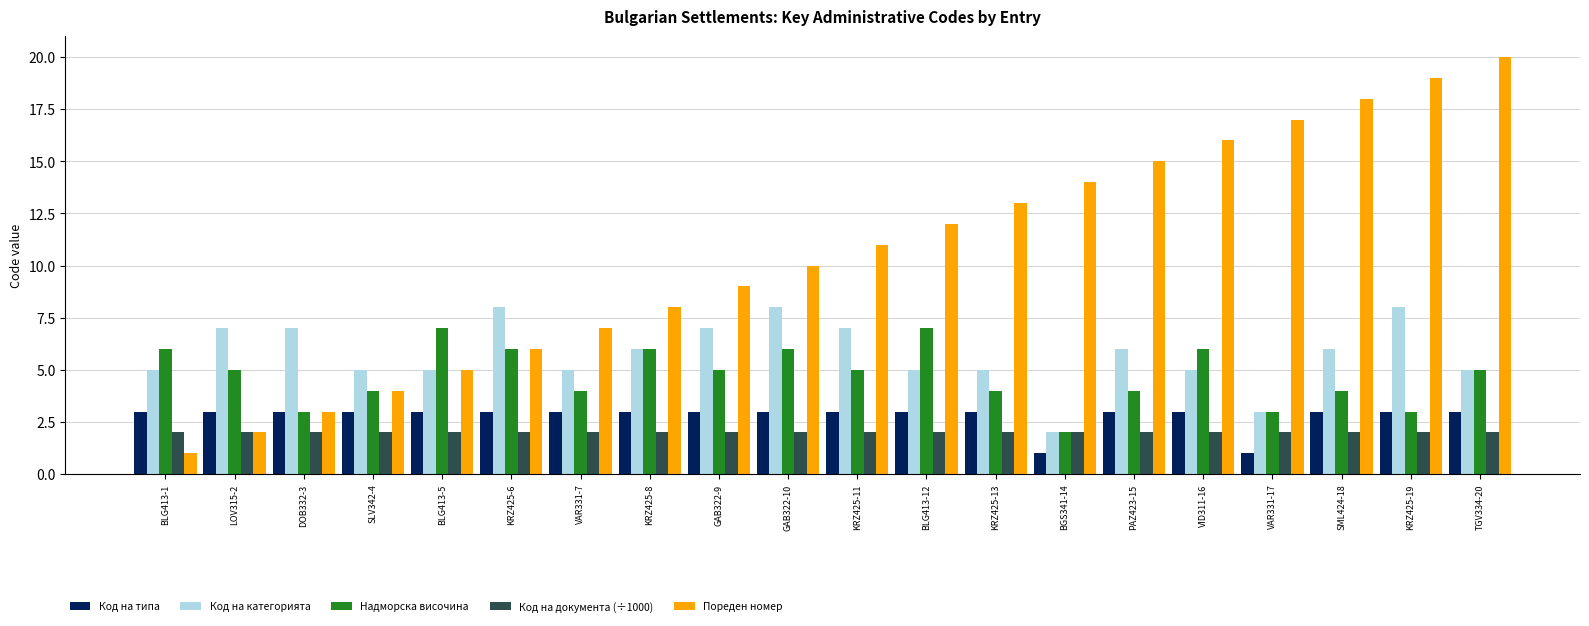

Is it true that Пореден номер equals 8.0 at KRZ425-8?

True